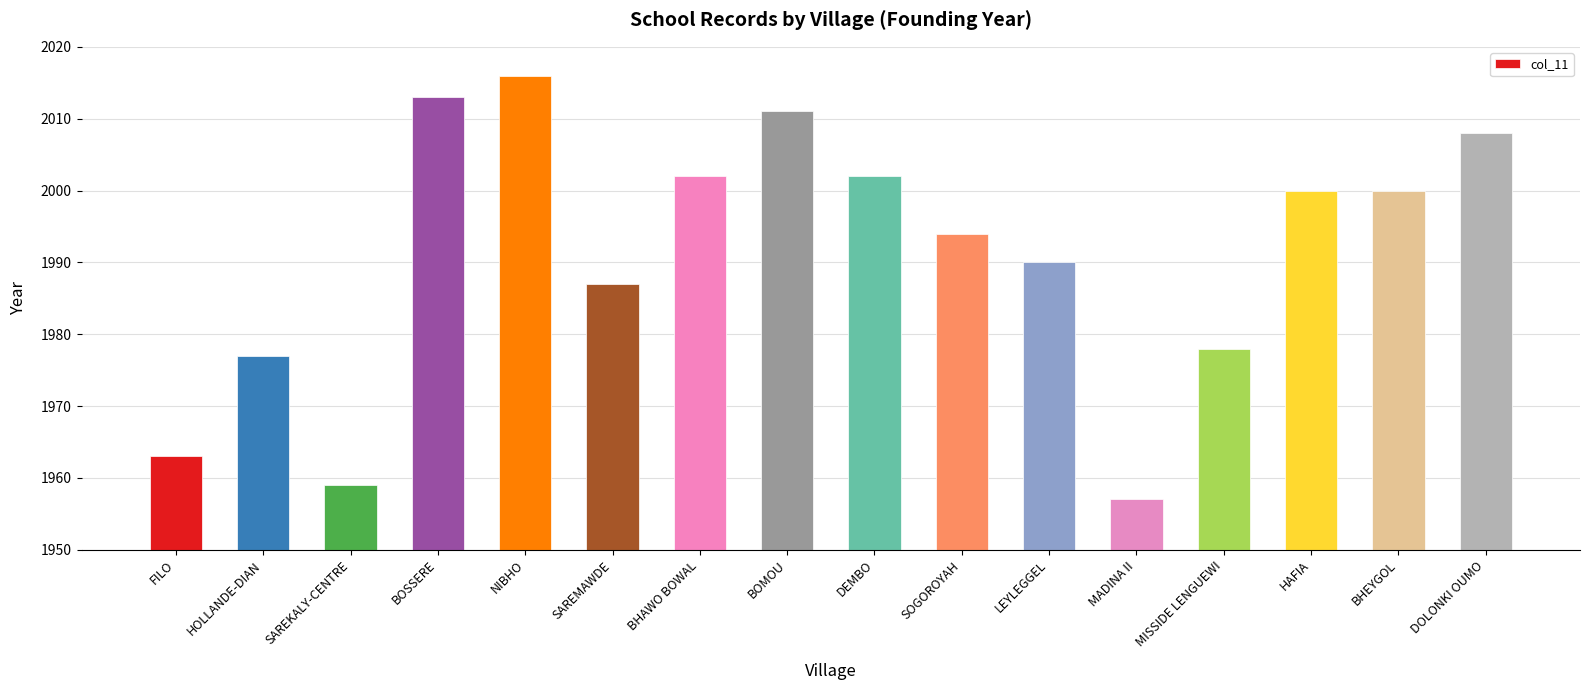

What is the label of the 3rd bar from the left?

SAREKALY-CENTRE